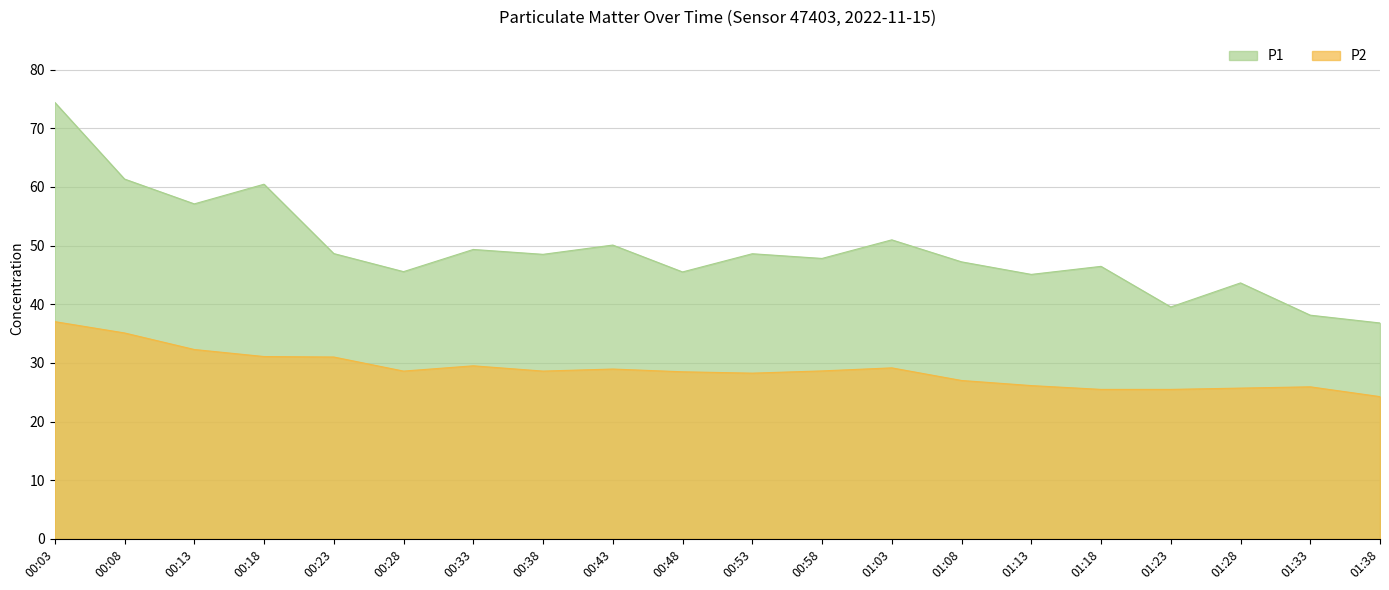

Which series has the widest spread of values?

P1